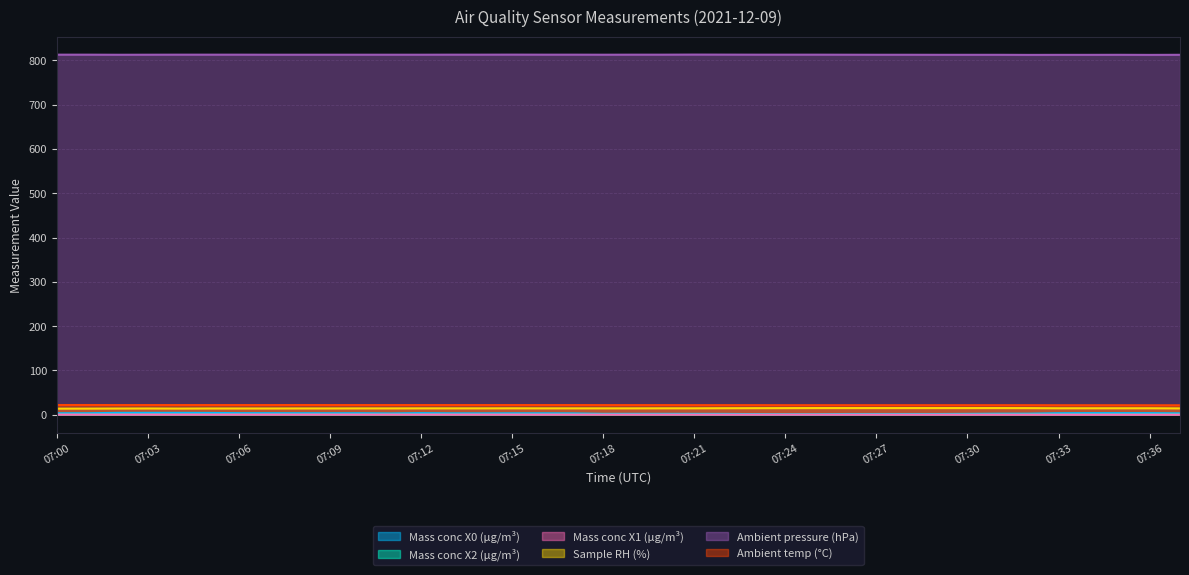

True or false: Mass conc X2 (μg/m³) and Sample RH (%) intersect in this chart.

False